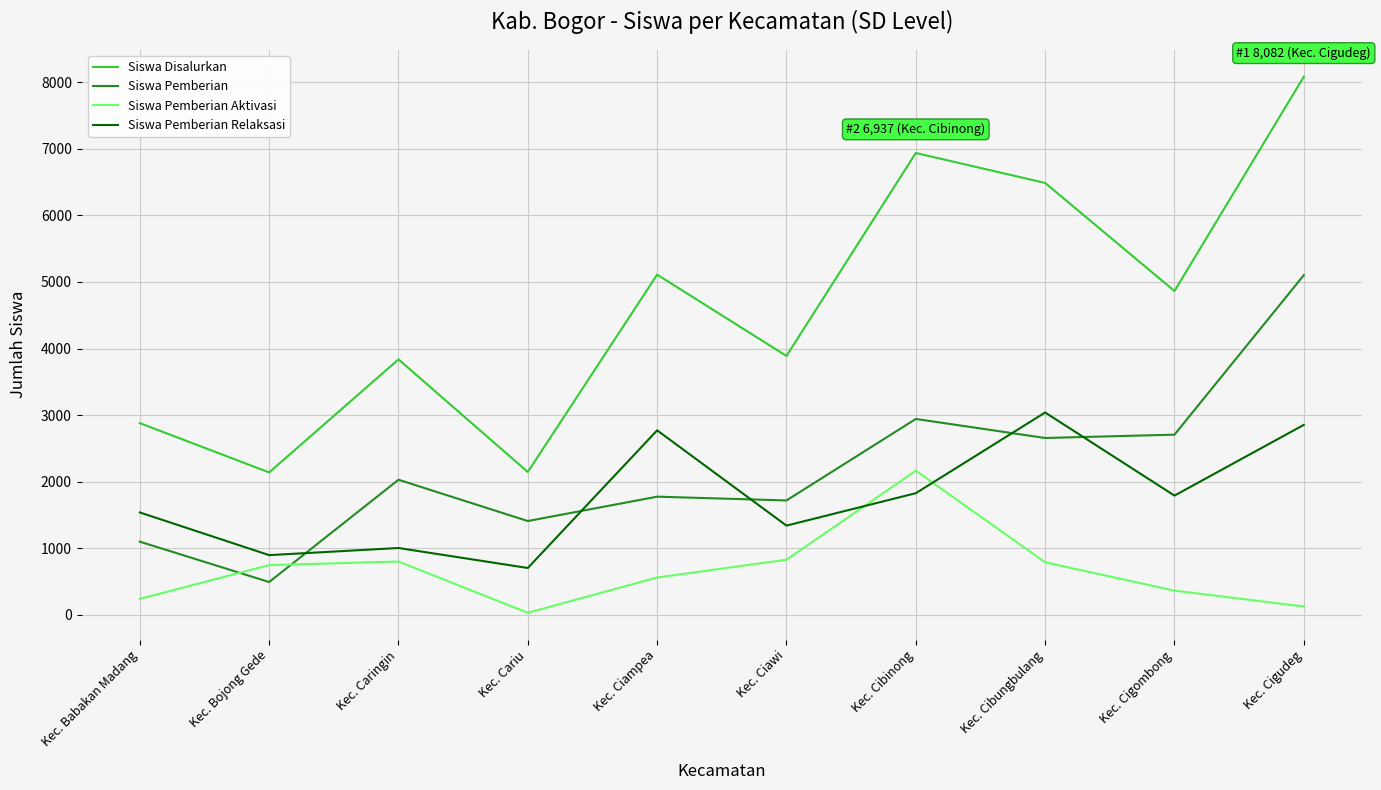

What is the difference between the highest and lowest values at Kec. Cigombong?

4499